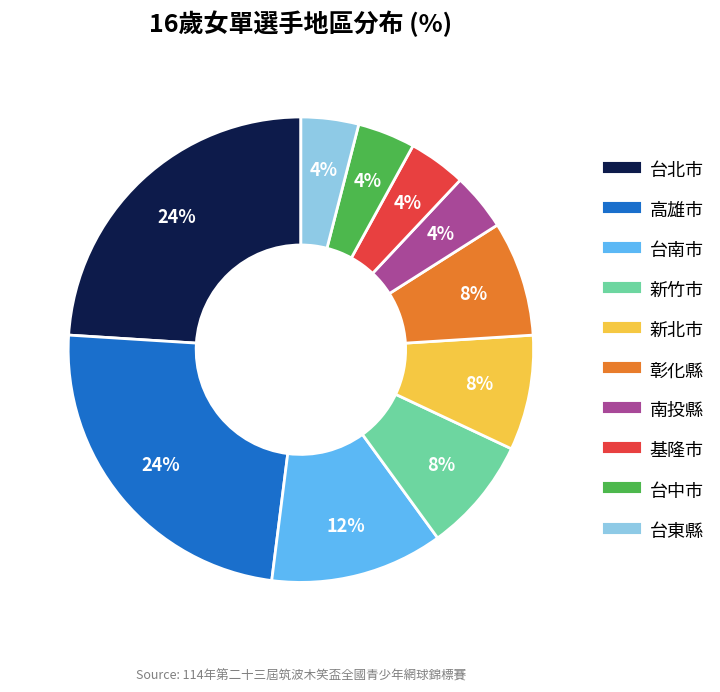

The 彰化縣 slice represents 1% of the pie. True or false?

False